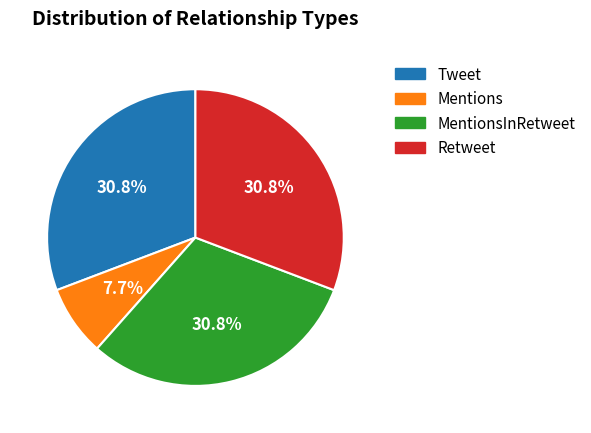

Is there a majority slice in this chart?

No